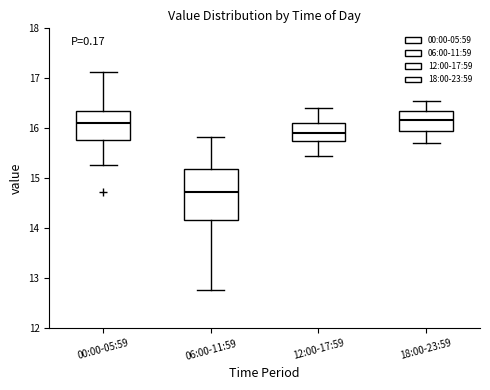

Where does the upper whisker of the box for 00:00-05:59 end on the y-axis? The values are not printed on the chart, so give them approximately, as read against the axis.

17.1